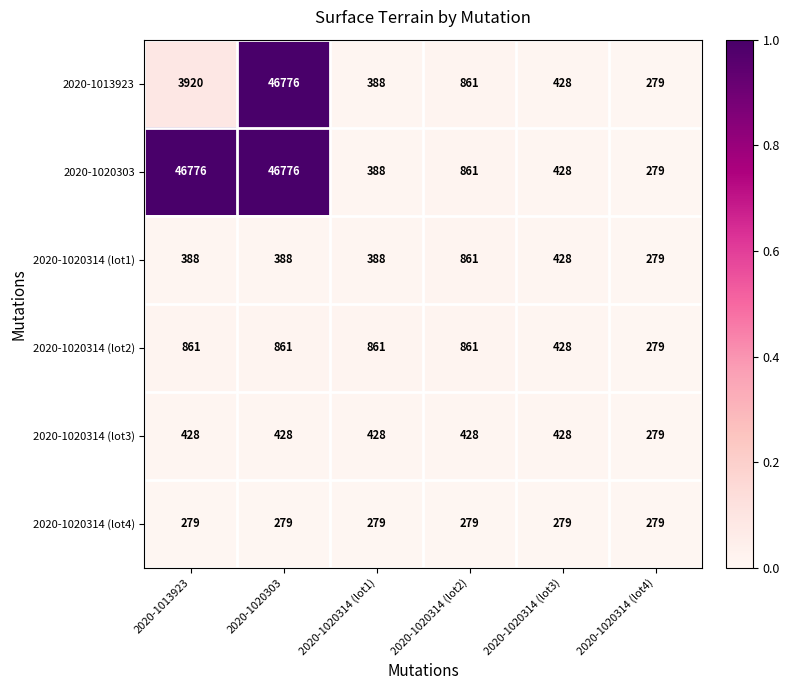

What is the sum of all 2020-1020314 (lot4) values?

1674